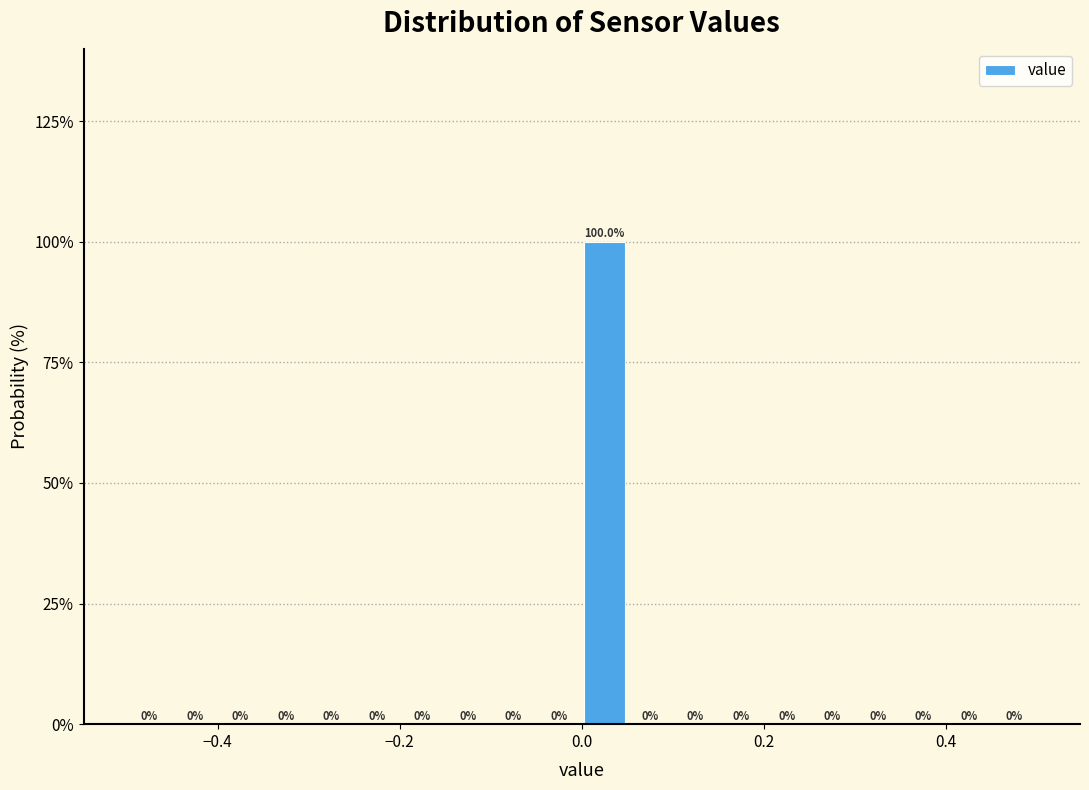

Around what value on the x-axis is the tallest bar? Give the approximate position of its centre, as read against the axis.

0.02